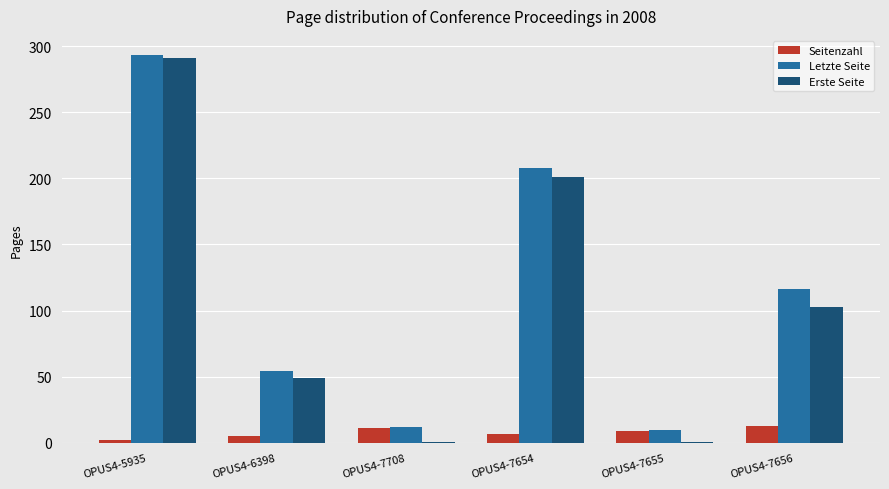

At how many categories does at least one series exceed 259?

1